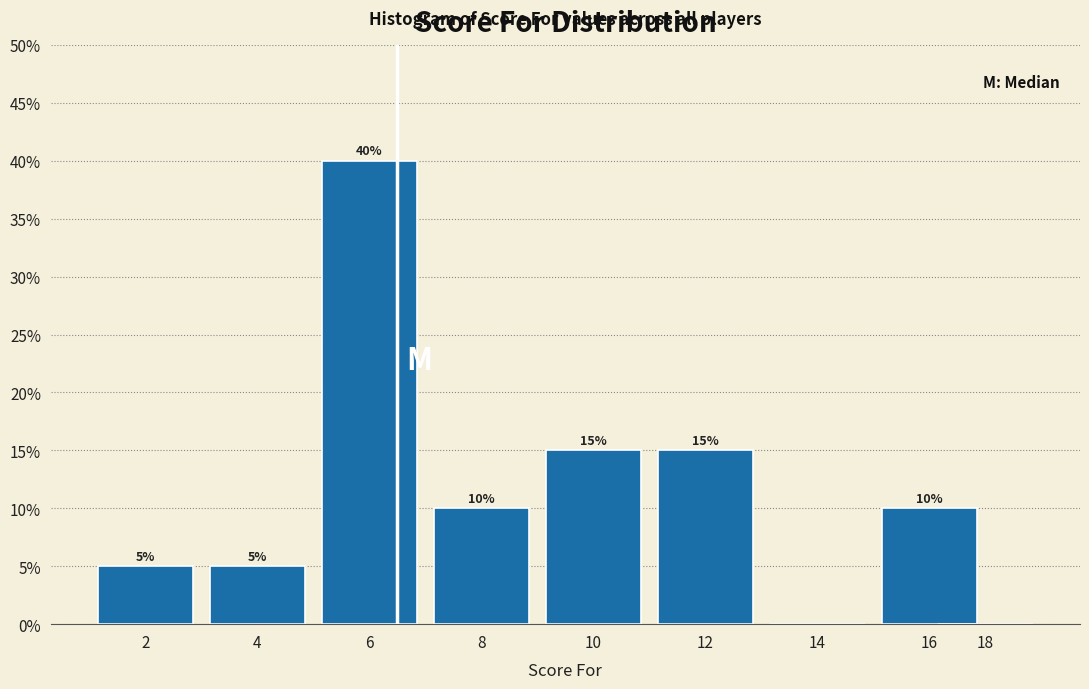

Reading left to right, extract all data points from this chart.

2=5	4=5	6=40	8=10	10=15	12=15	14=0	16=10	18=0